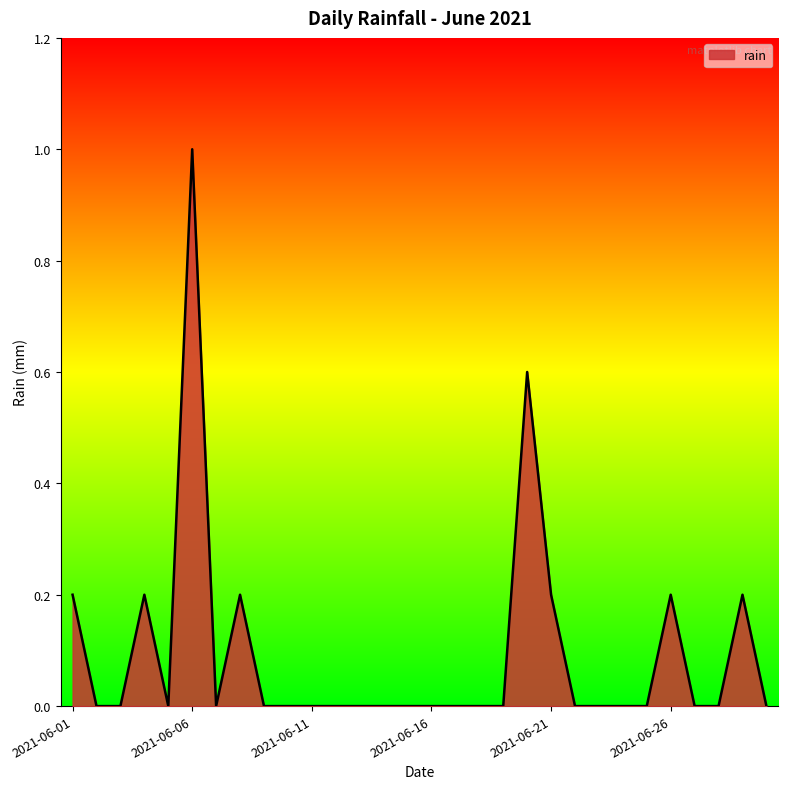

What is the difference between the maximum and minimum values?

1.0